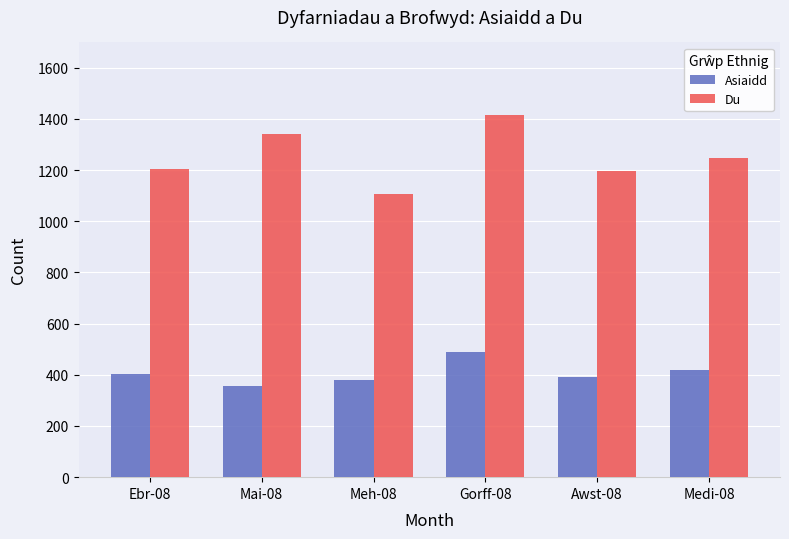

Reading right to left, transcribe all the data shown in this chart.

Asiaidd: Medi-08=417	Awst-08=390	Gorff-08=489	Meh-08=381	Mai-08=356	Ebr-08=403
Du: Medi-08=1247	Awst-08=1198	Gorff-08=1416	Meh-08=1105	Mai-08=1343	Ebr-08=1205